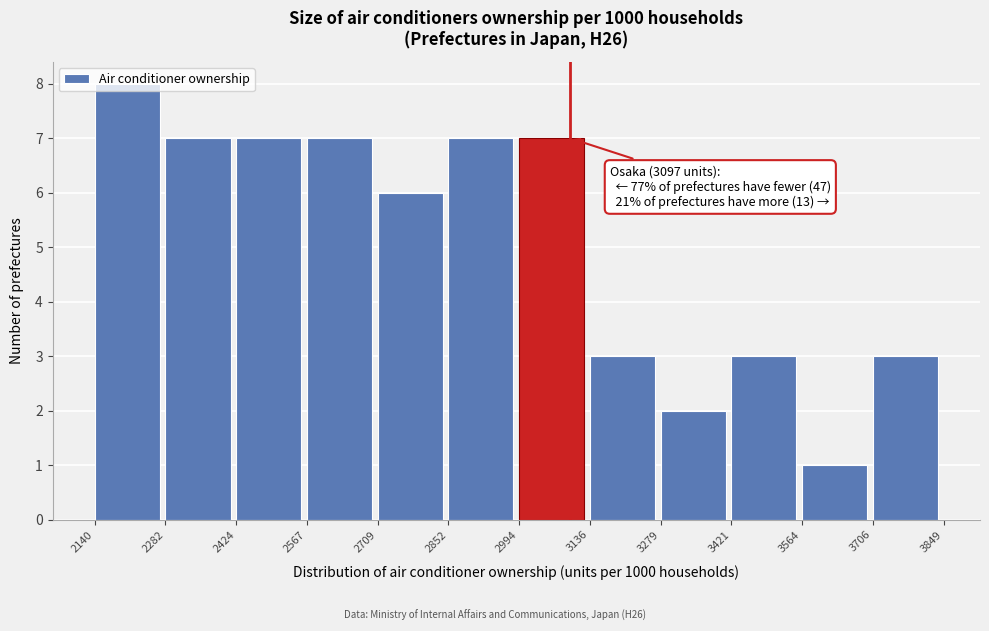

Over which range of the x-axis is the bar tallest?

2140 to 2282